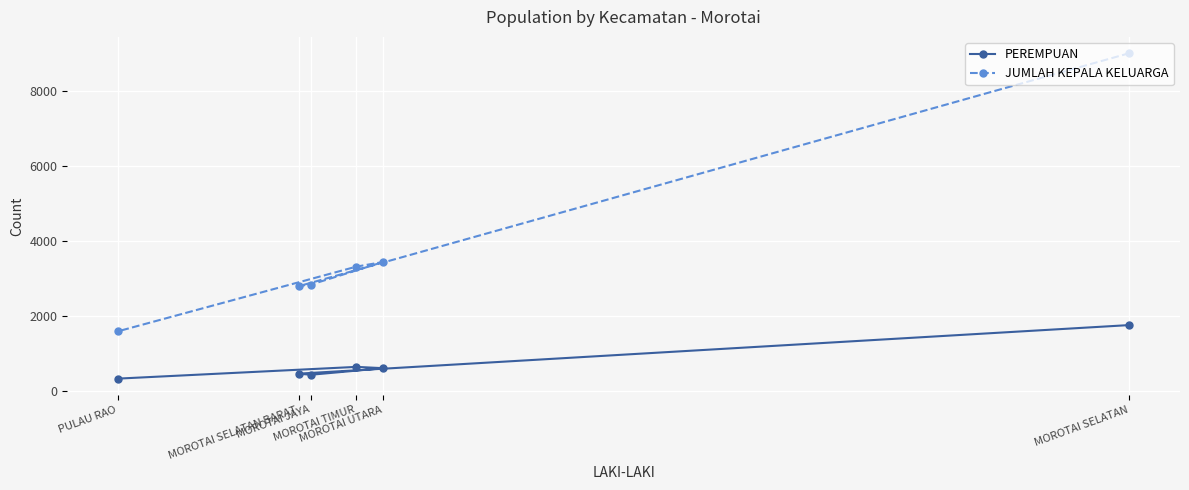

What is the value of the PEREMPUAN point at the 1st from the left?

327